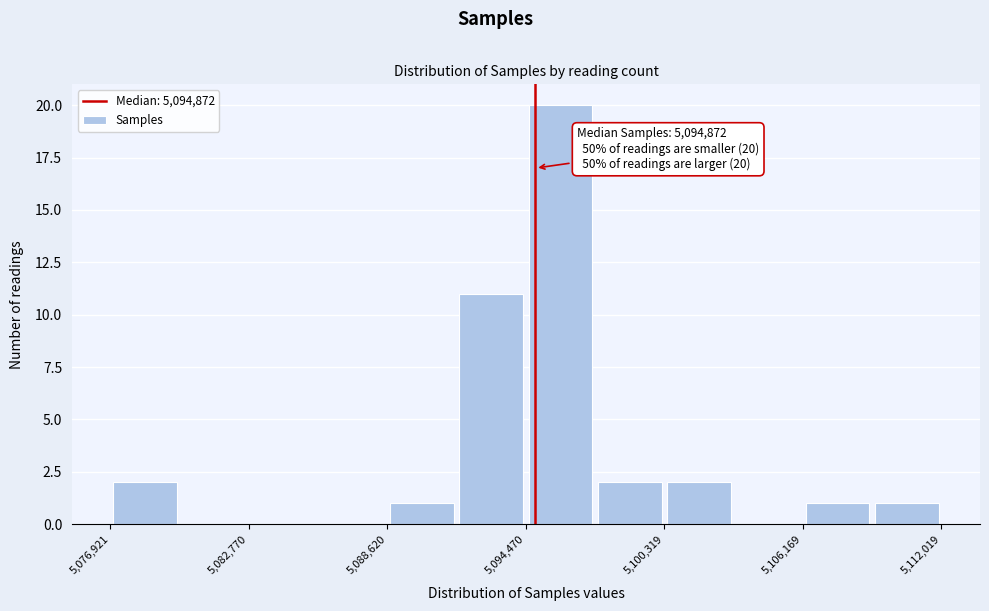

Around what value on the x-axis is the tallest bar? Give the approximate position of its centre, as read against the axis.

5096000